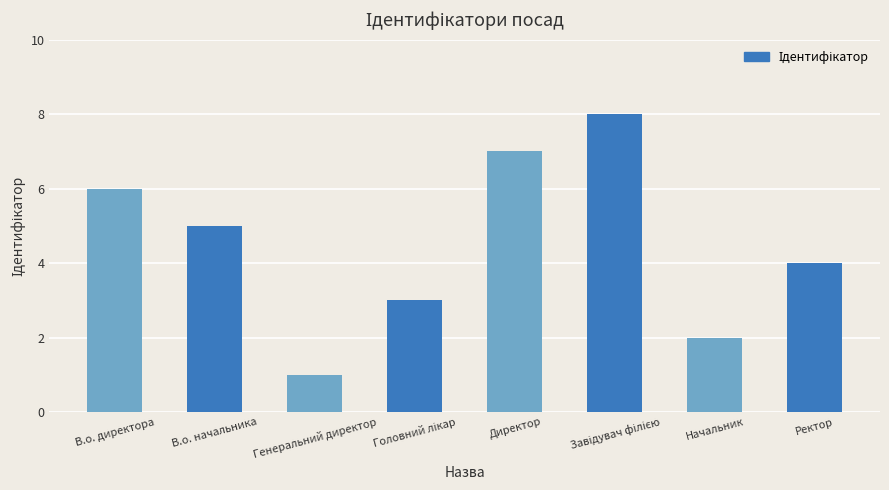

Is it true that the value at Директор is 7?

True